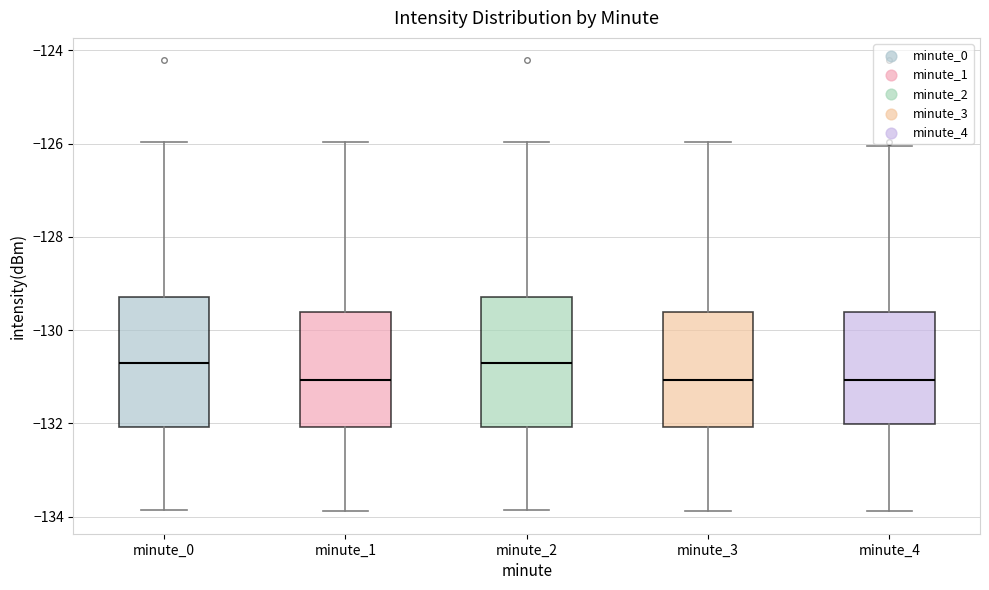

Reading left to right, transcribe this box plot: for each box, give where its median line is, the range the box spans, and where its two whiskers end, as read against the y-axis. The values are not printed on the chart, so give them approximately, as read against the axis.

minute_0: median -130.6, box -132.0 to -129.2, whiskers -133.8 to -126.0
minute_1: median -131.0, box -132.0 to -129.6, whiskers -133.8 to -126.0
minute_2: median -130.6, box -132.0 to -129.2, whiskers -133.8 to -126.0
minute_3: median -131.0, box -132.0 to -129.6, whiskers -133.8 to -126.0
minute_4: median -131.0, box -132.0 to -129.6, whiskers -133.8 to -126.0